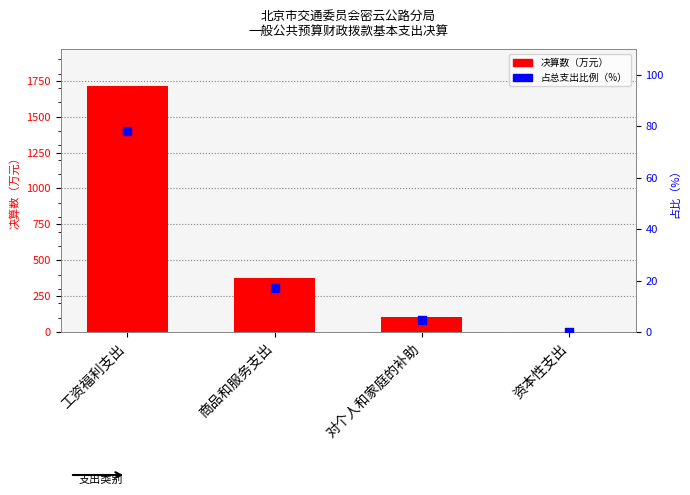

Which series reaches the maximum Y coordinate?

决算数（万元）